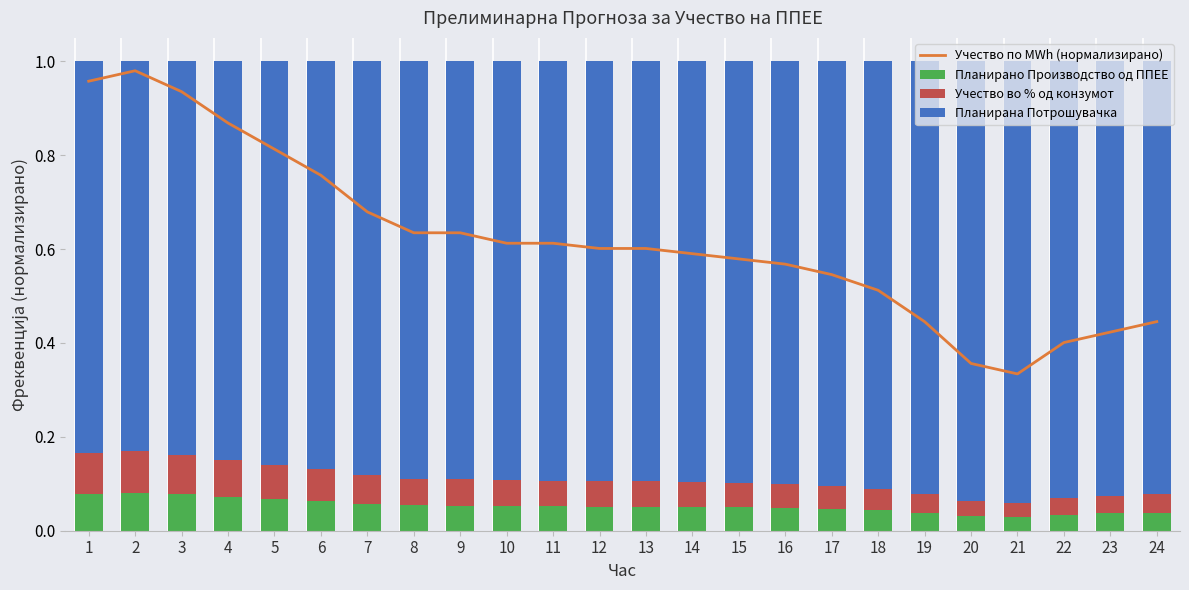

What is the difference between the Учество по MWh (нормализирано) values at 15 and 4?

0.3